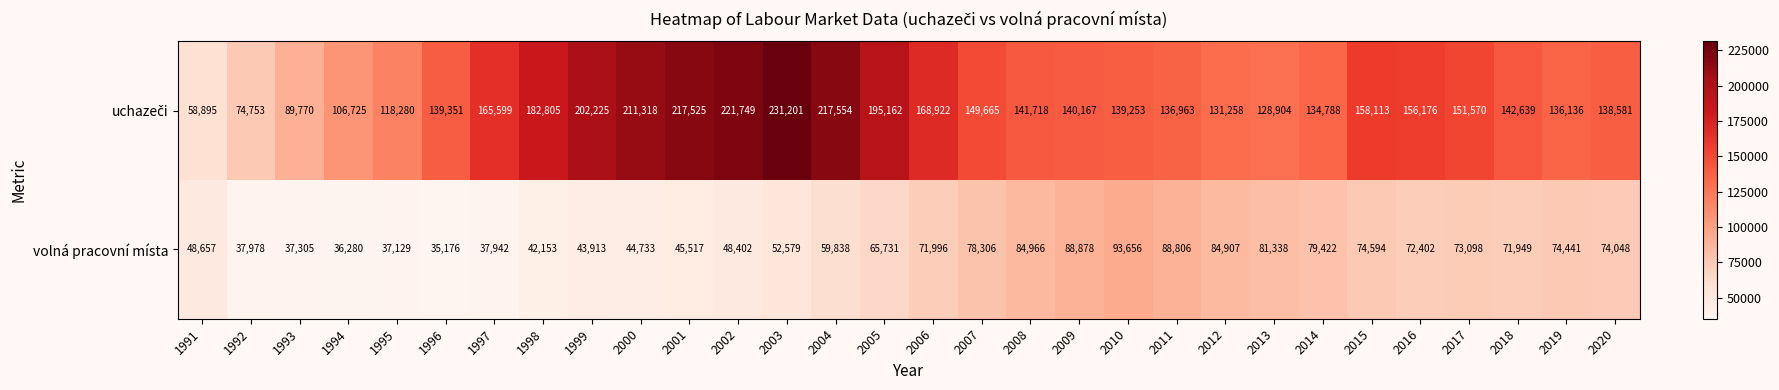

At which category is the sum across all series the highest?

2003